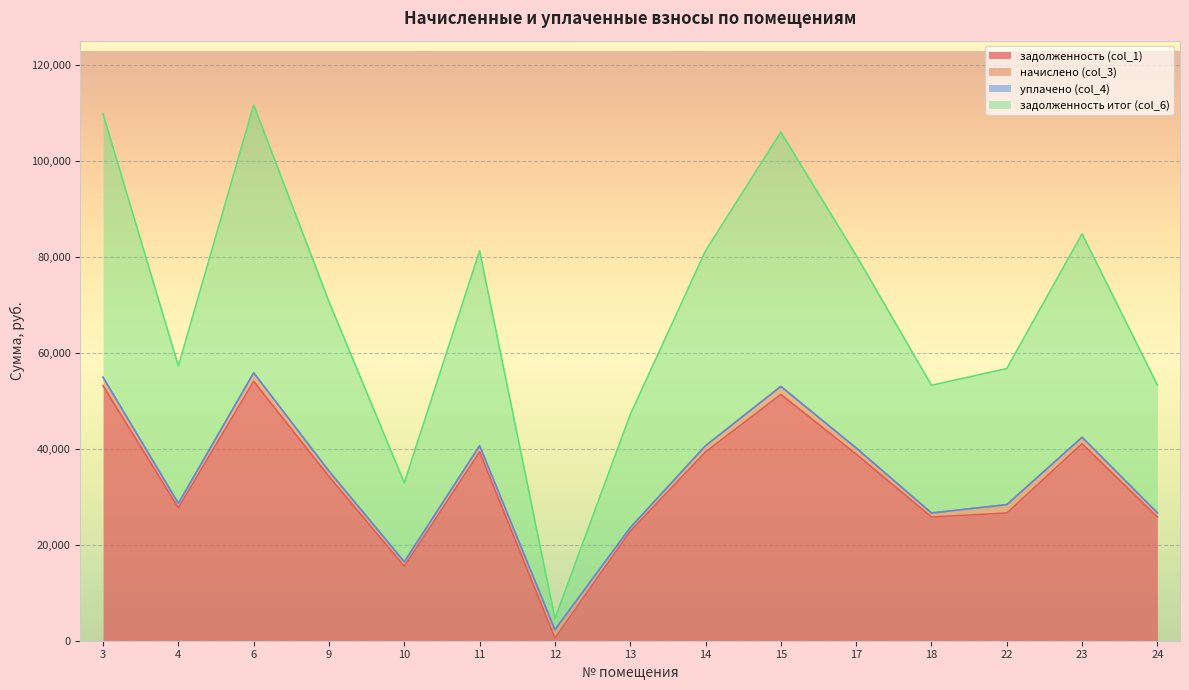

What is the value of the задолженность (col_1) point at the 10th from the left?

51332.4